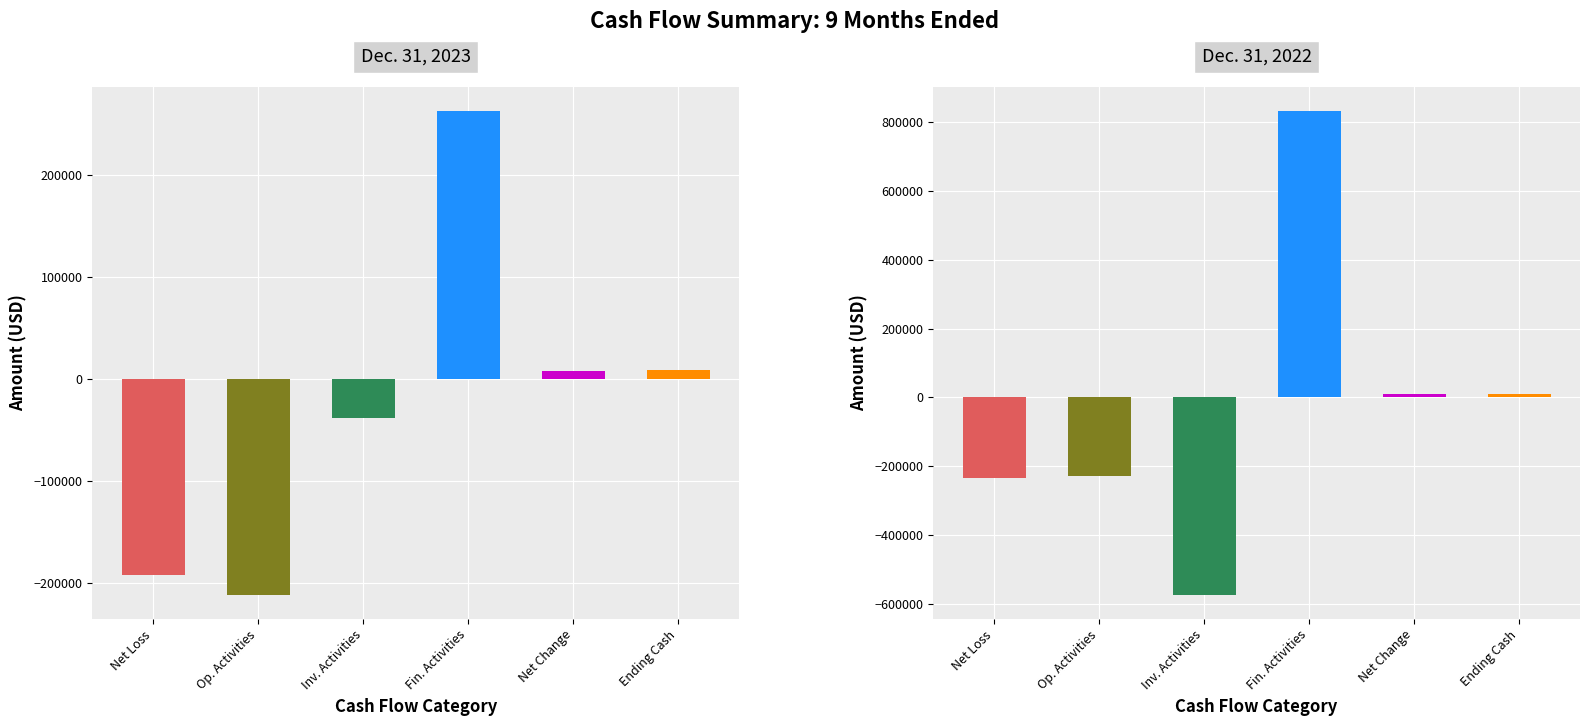

What is the value of the Dec. 31, 2022 bar at the 1st from the left?

-232988